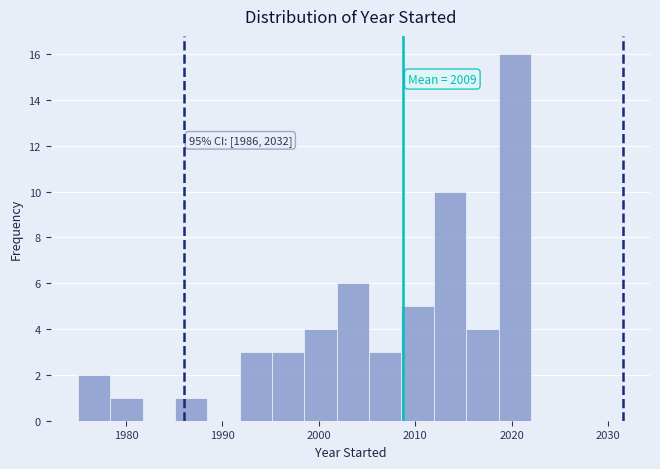

Read against the x-axis, roughly where is the centre of the tallest bar?

2020